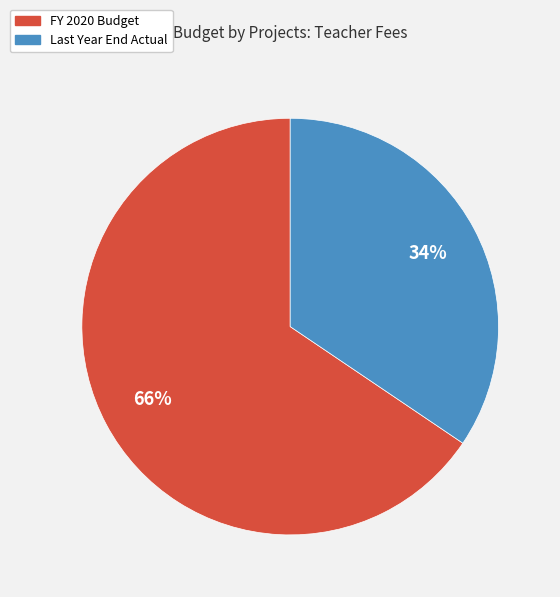

What is the largest slice in the pie chart?

FY 2020 Budget